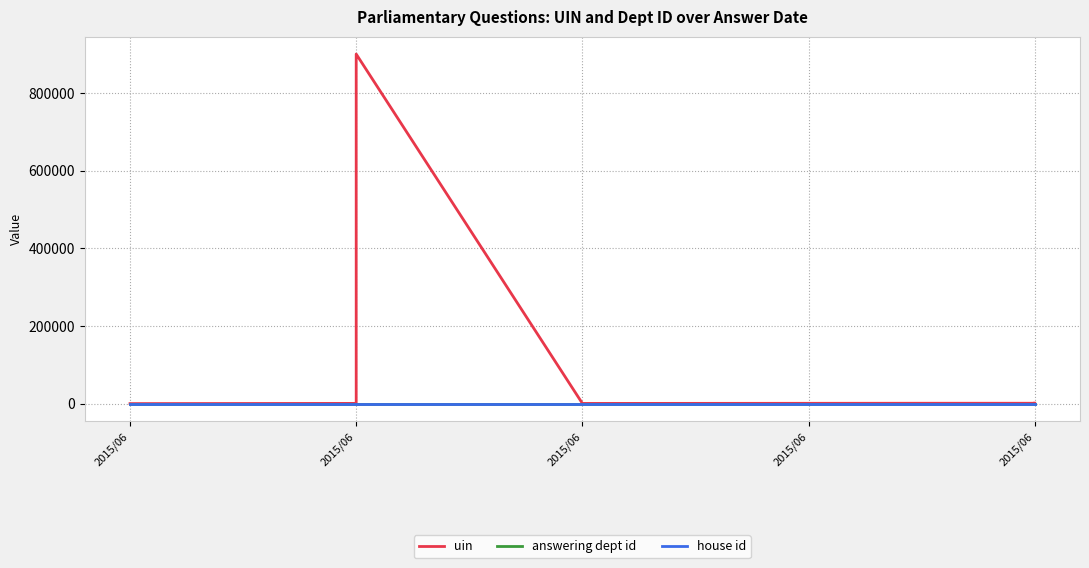

Which series has the largest range (max minus min)?

uin